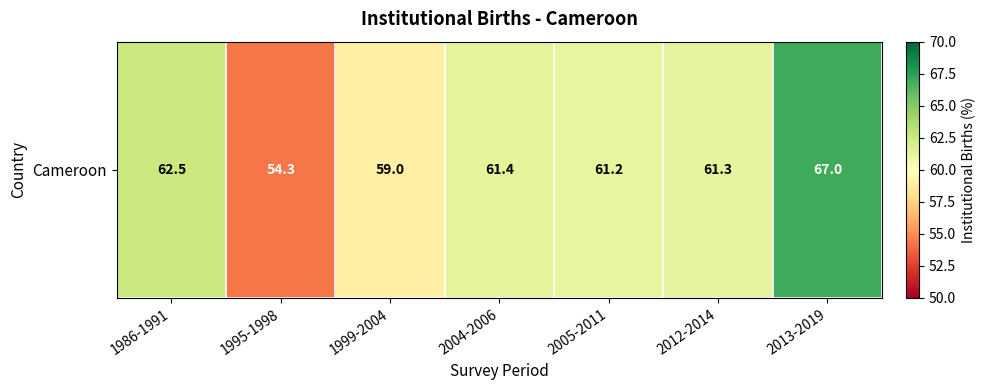

Which category has the highest value across all series?

2013-2019